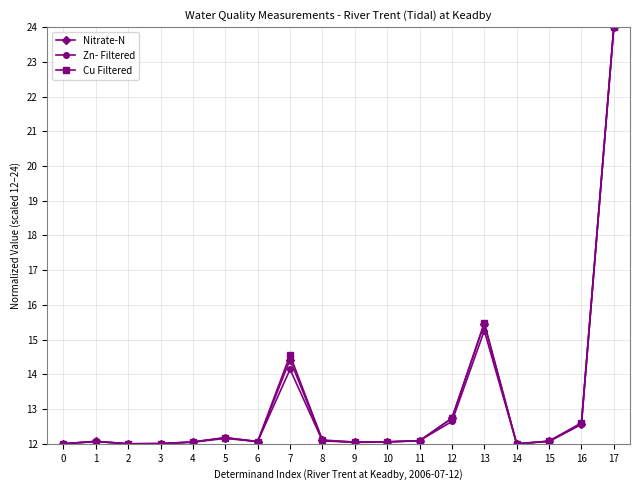

What is the value of the Zn- Filtered point at the 8th from the left?

14.1